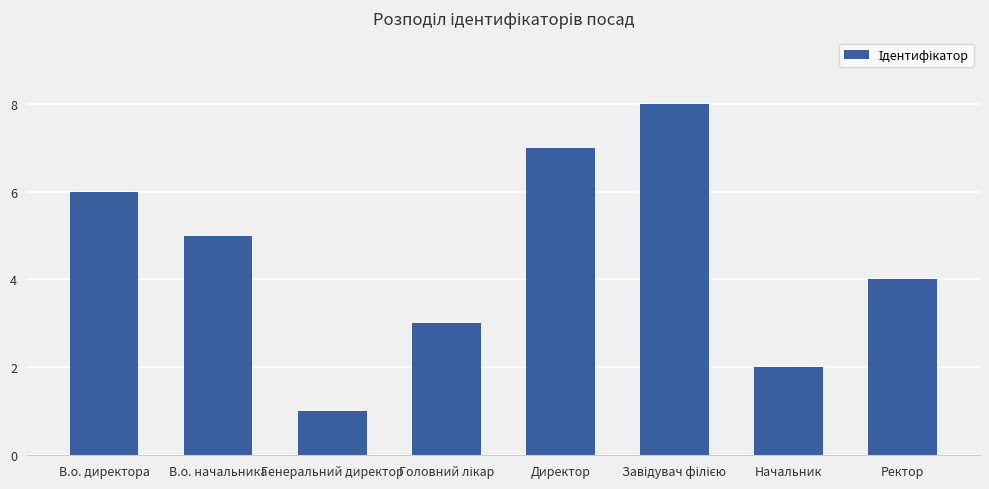

Which label corresponds to the smallest value in the chart?

Генеральний директор